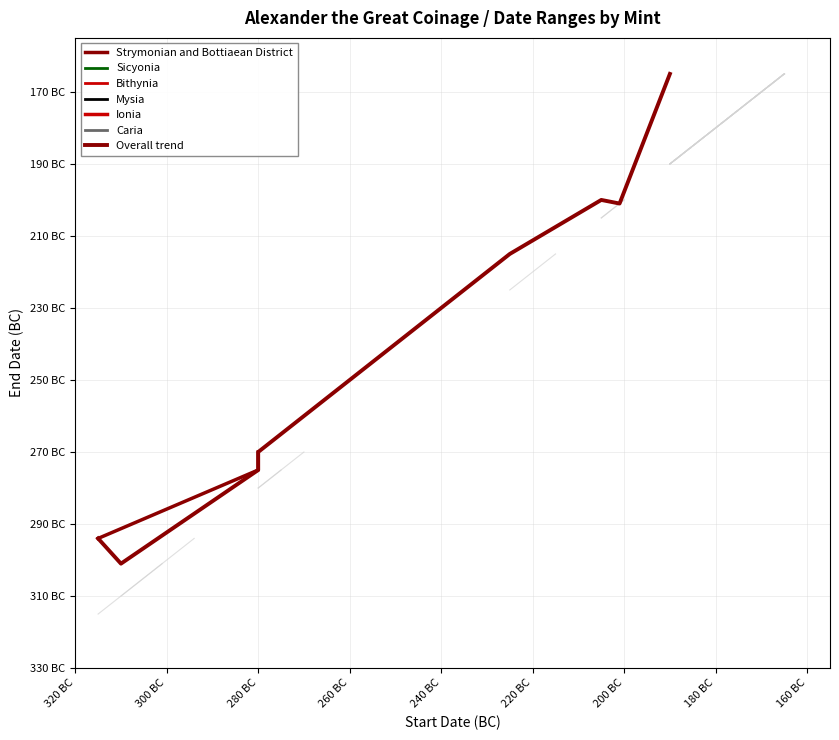

In fra dato, how many points are lower than both neighbors (excluding endpoints)?

1